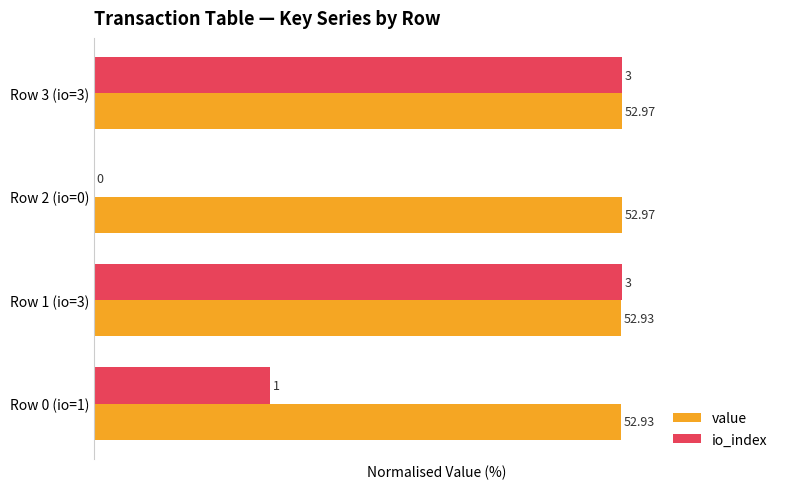

List the series in order of their peak value, lowest first.

value, io_index